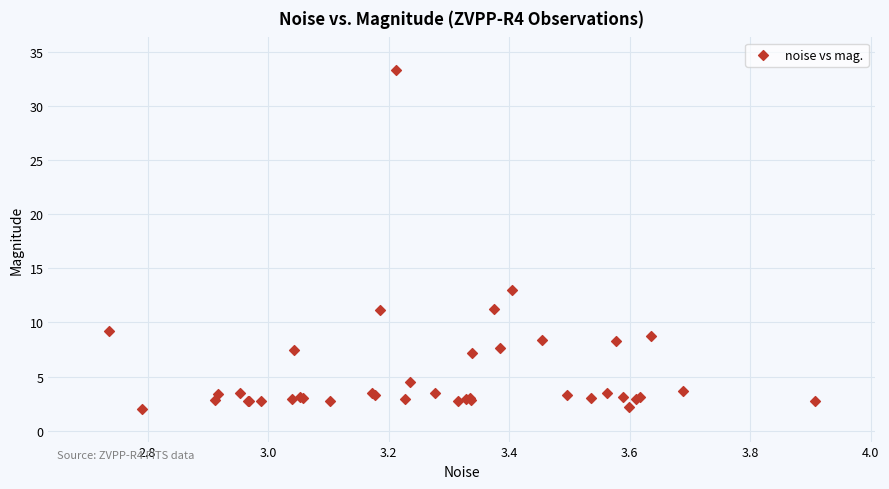

What Y value in the scatter plot is closest to 17?

13.0